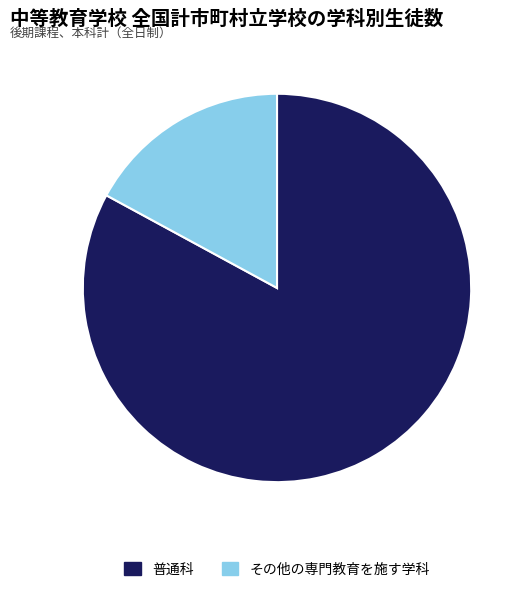

The 普通科 slice represents 77% of the pie. True or false?

False